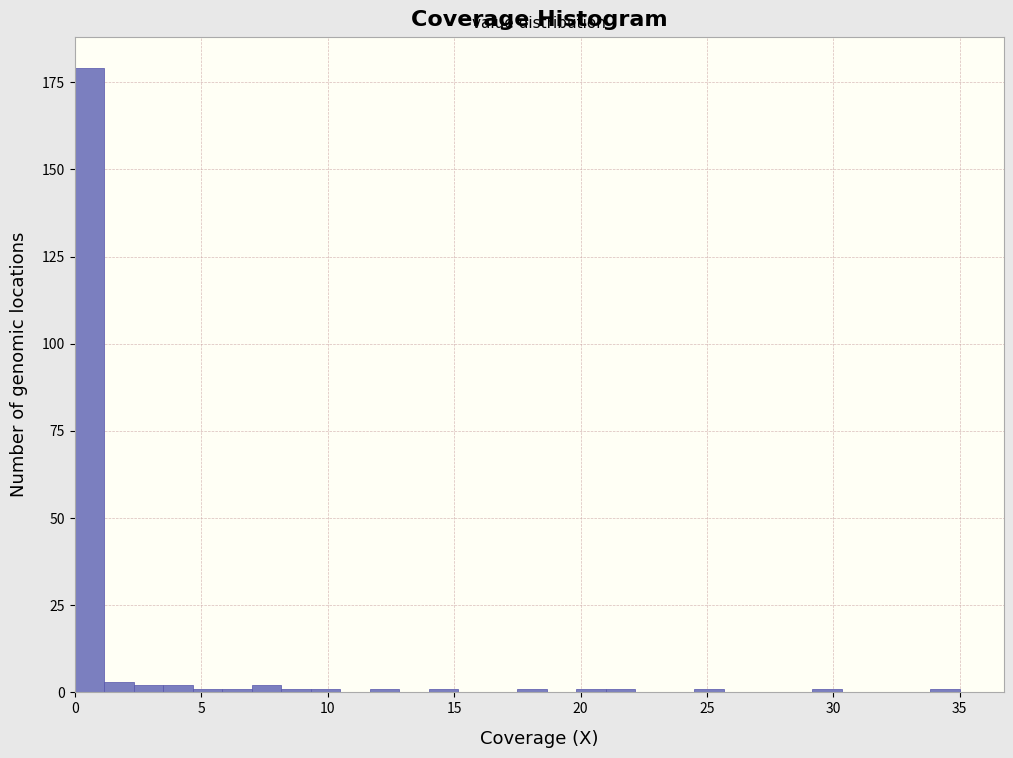

Read against the x-axis, roughly where is the centre of the tallest bar?

0.5